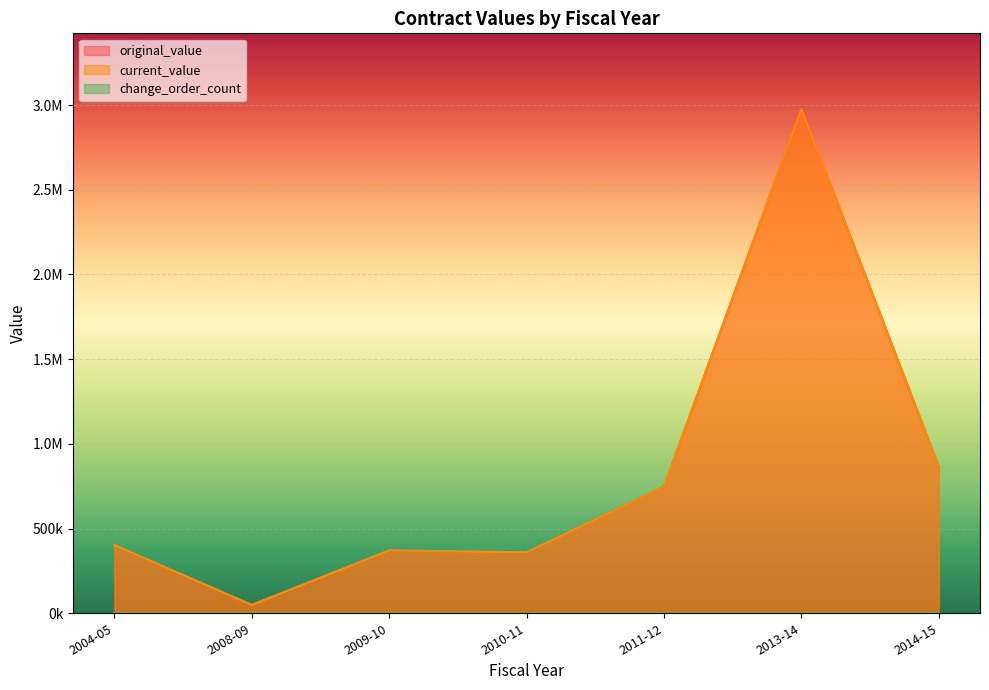

At 2011-12, list the series in order from smallest to largest.

change_order_count, original_value, current_value